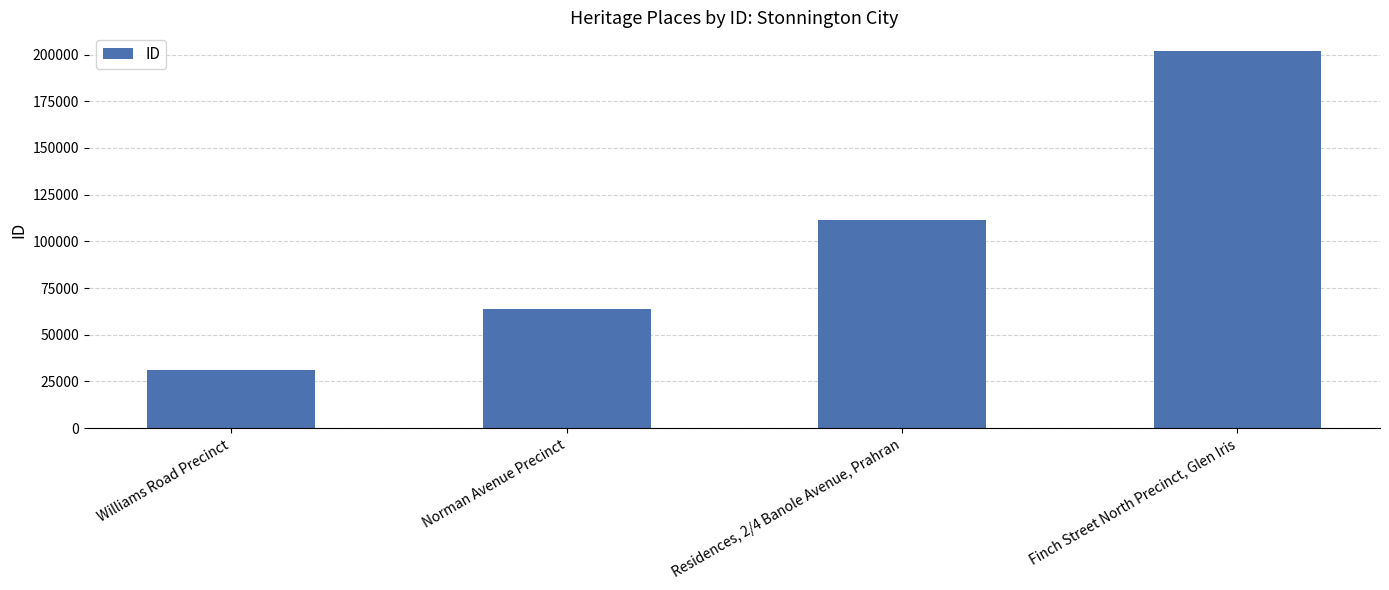

What is the ratio of the value at Williams Road Precinct to the value at Norman Avenue Precinct?

0.5